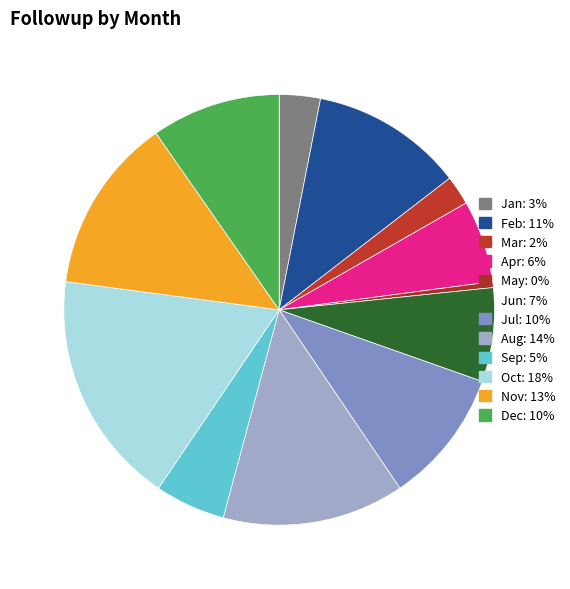

To the nearest percent, what is the difference between the May and Jun slice percentages?

7%